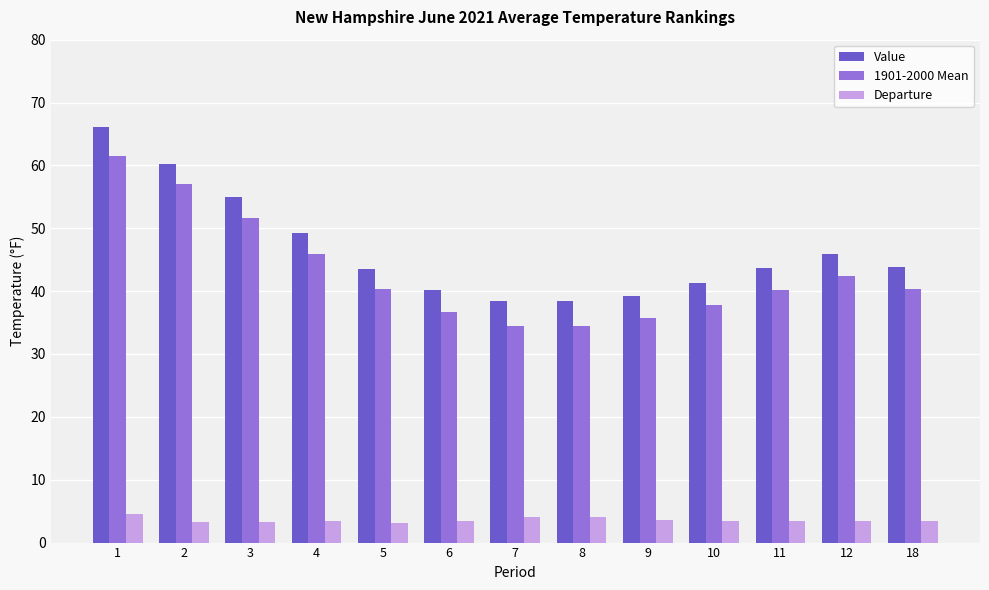

How many bars are there in total?

39